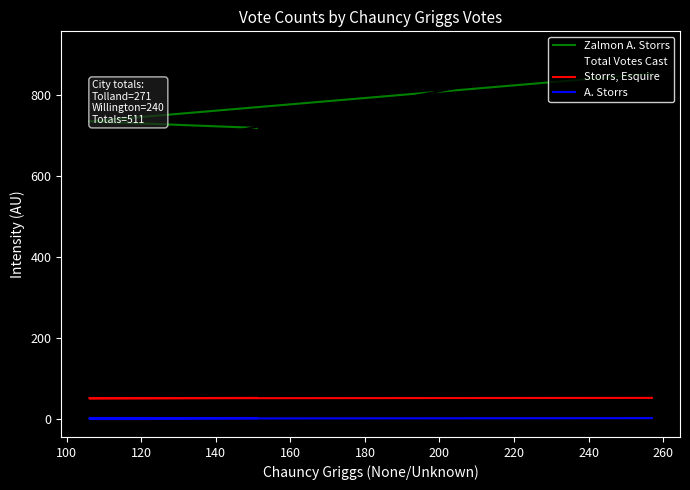

What is the difference between the maximum and minimum values in the A. Storrs series?

1